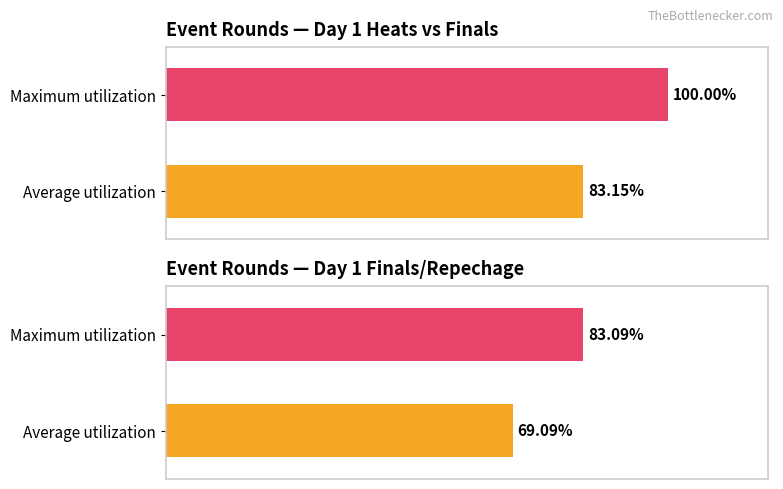

What is the maximum value shown in the chart?

100.0